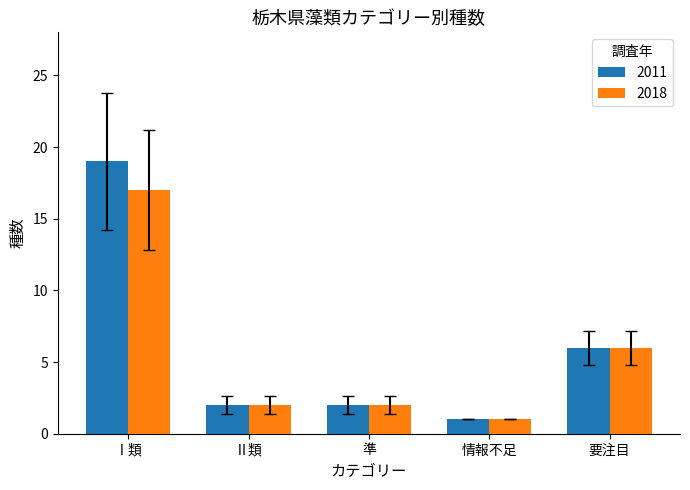

Which series has the largest range (max minus min)?

2011